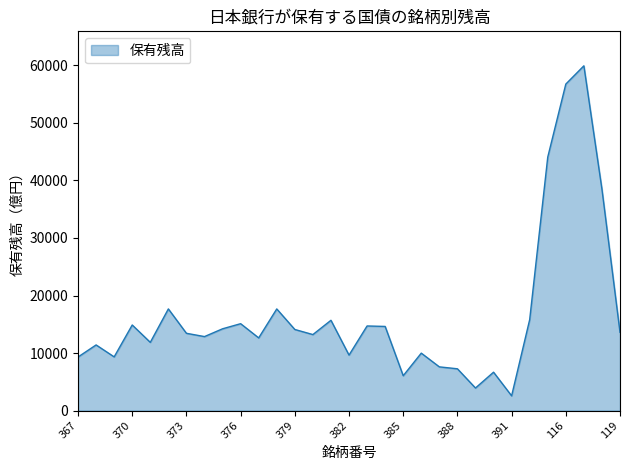

What is the minimum value shown in the chart?

2564